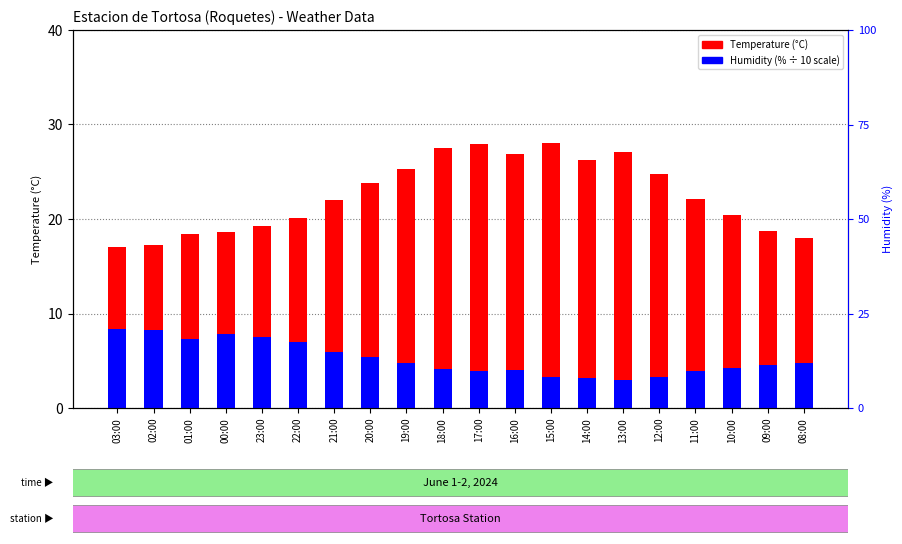

True or false: Humidity (% / 10) has a value of 1.3 at 14:00.

False